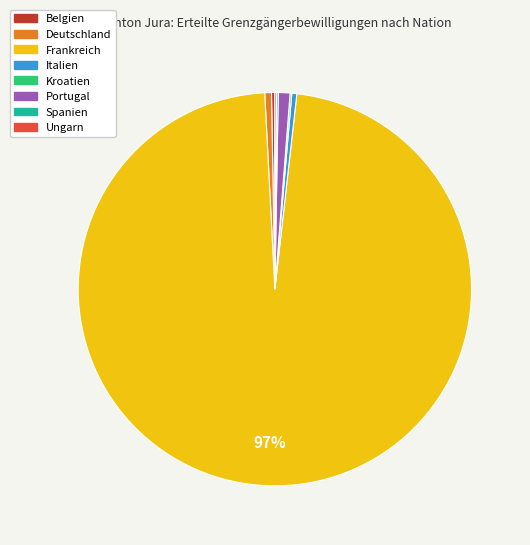

What is the largest slice in the pie chart?

Frankreich